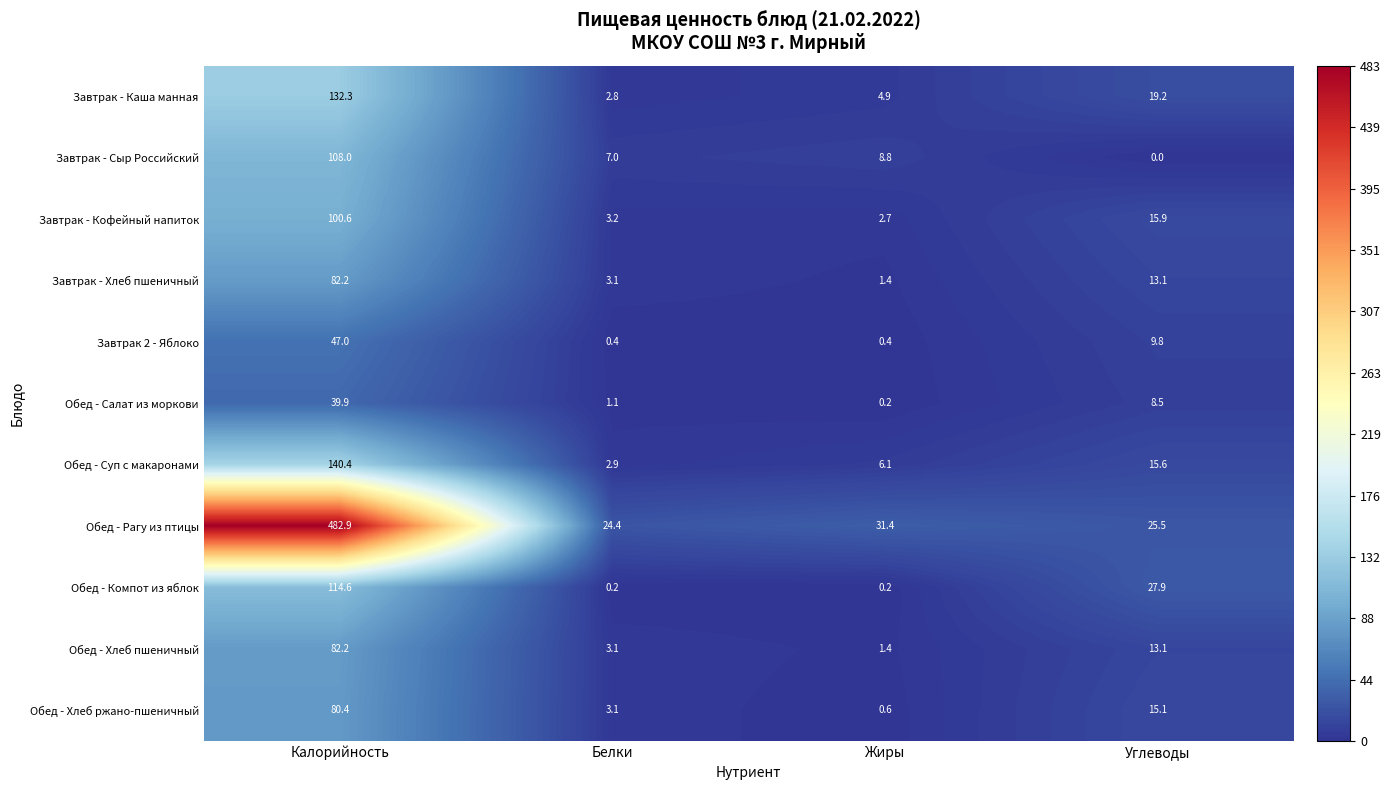

List the labels in order of Завтрак - Каша манная value, smallest first.

Белки, Жиры, Углеводы, Калорийность